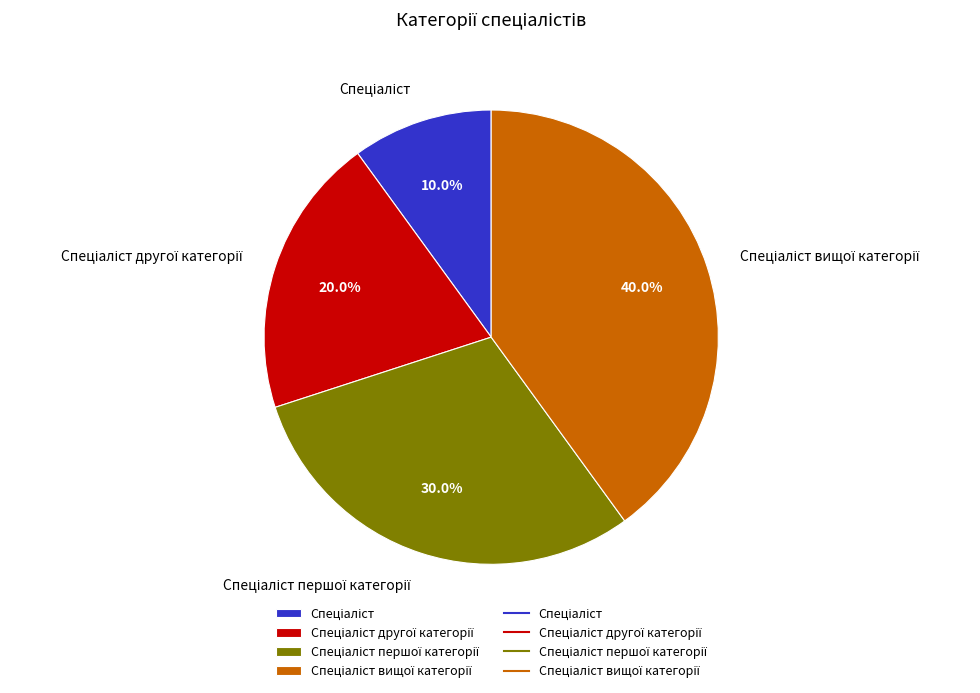

Does any single category account for the majority?

No